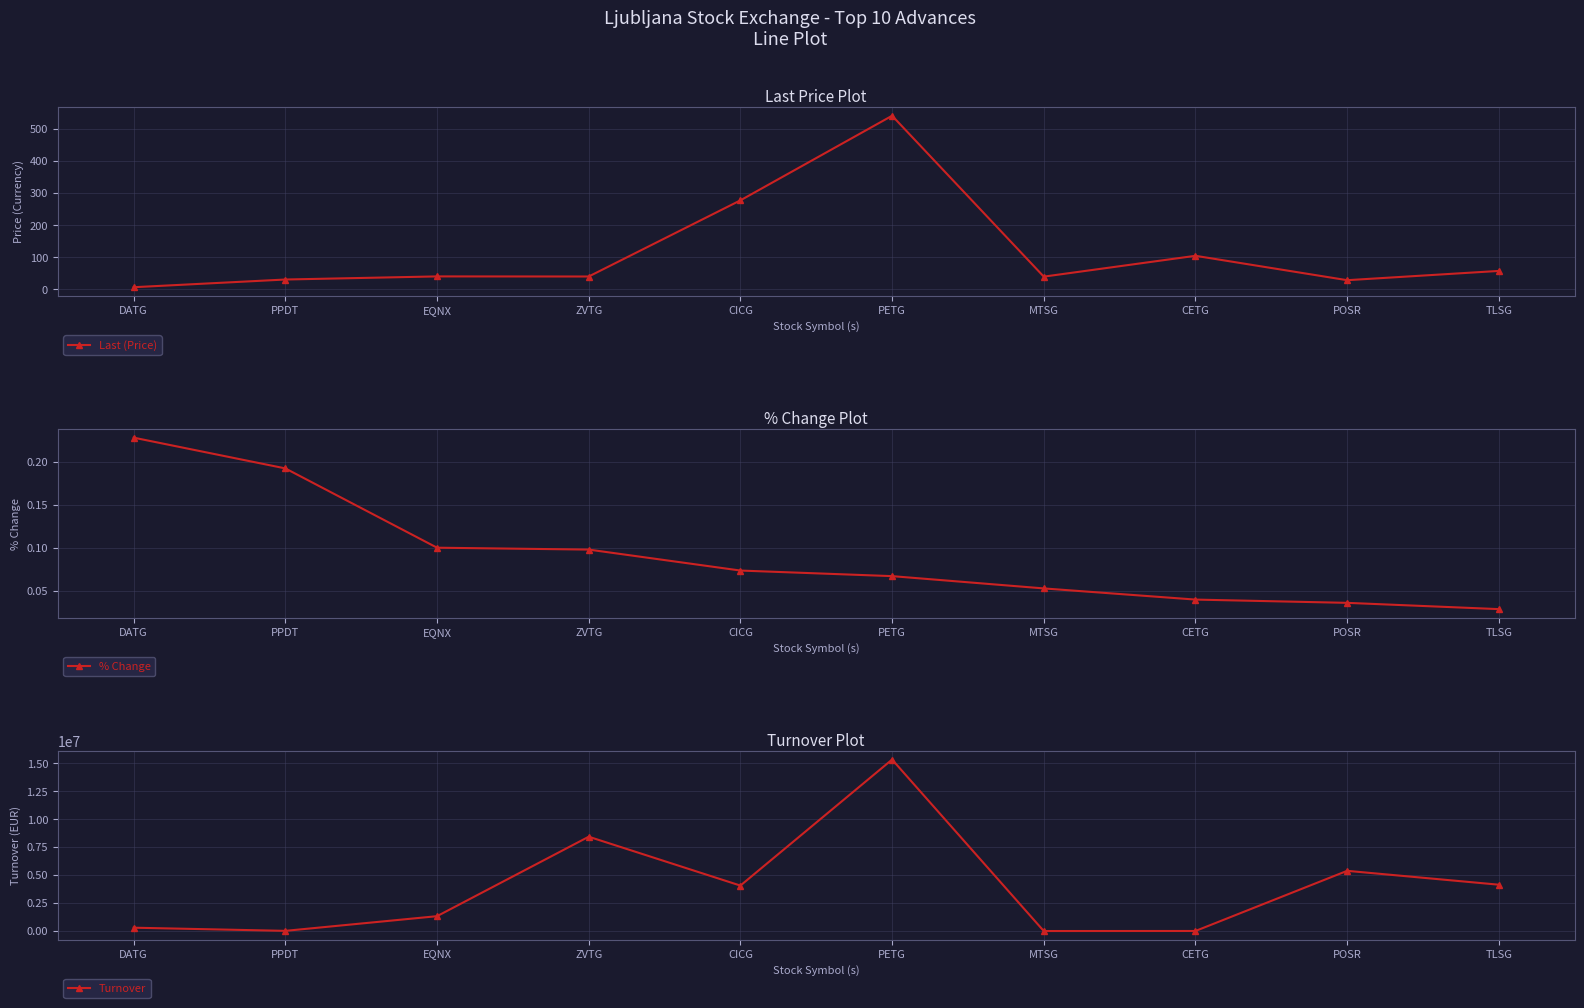

What is the sum of the Turnover values at PPDT and EQNX?

1361466.8